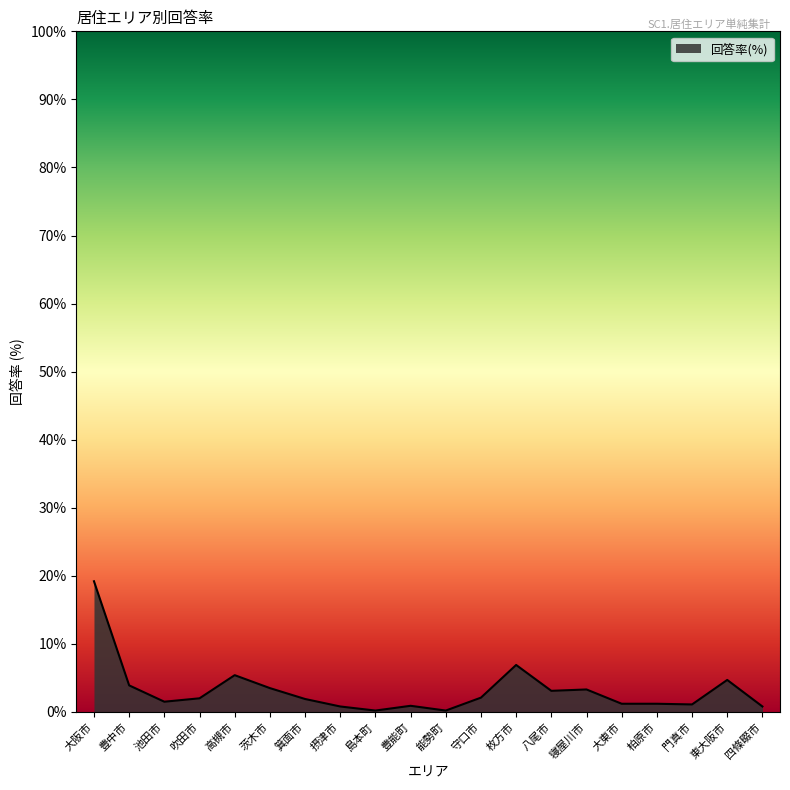

True or false: the data shows 3.3 at 寝屋川市.

True